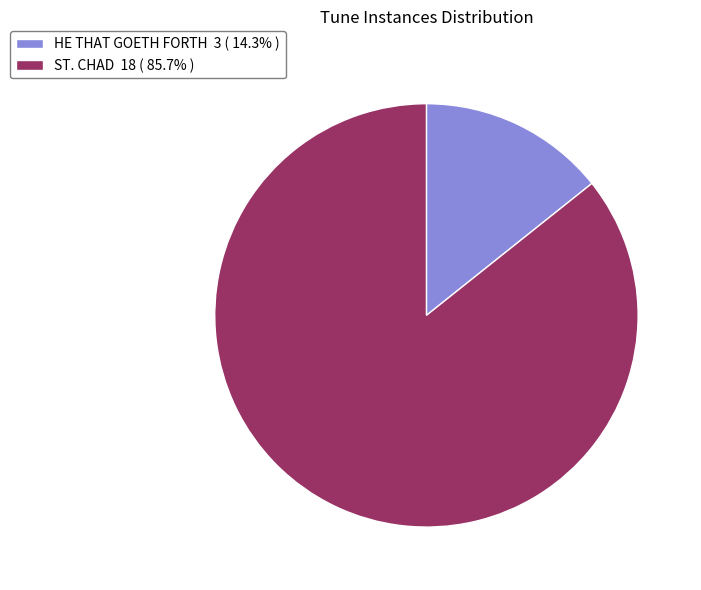

Rank the categories by value from highest to lowest.

ST. CHAD, HE THAT GOETH FORTH